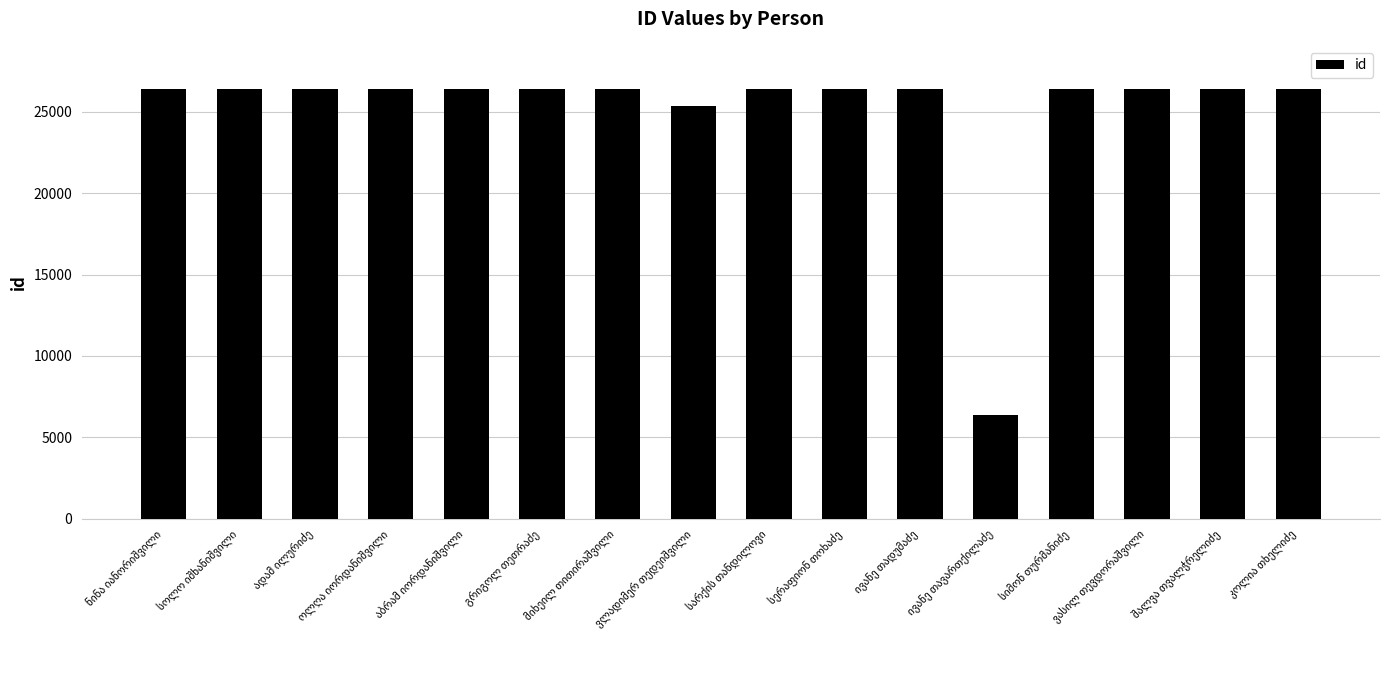

What is the minimum value shown in the chart?

6390